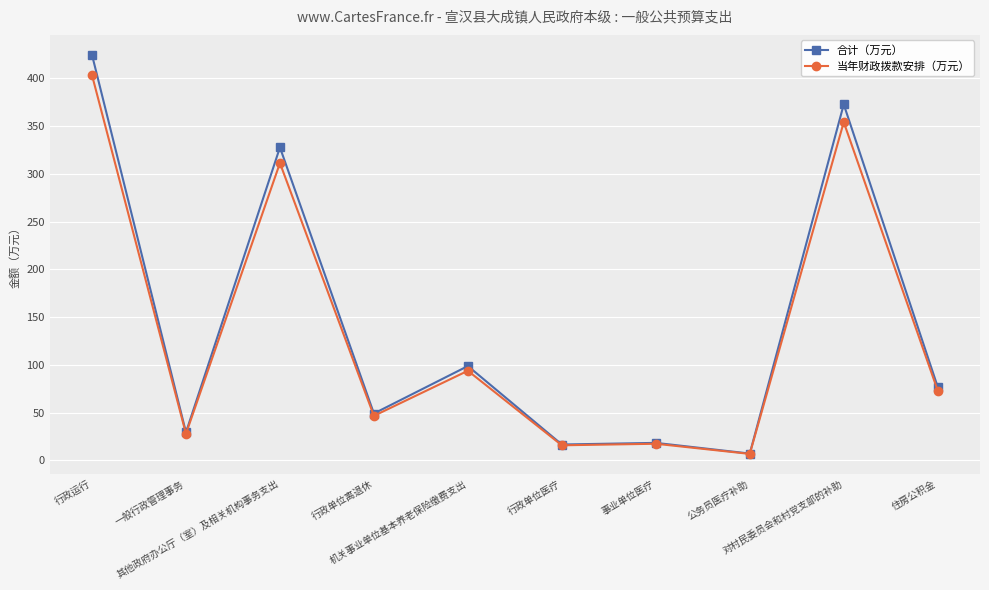

Is it true that 合计（万元） equals 79.9 at 其他政府办公厅（室）及相关机构事务支出?

False